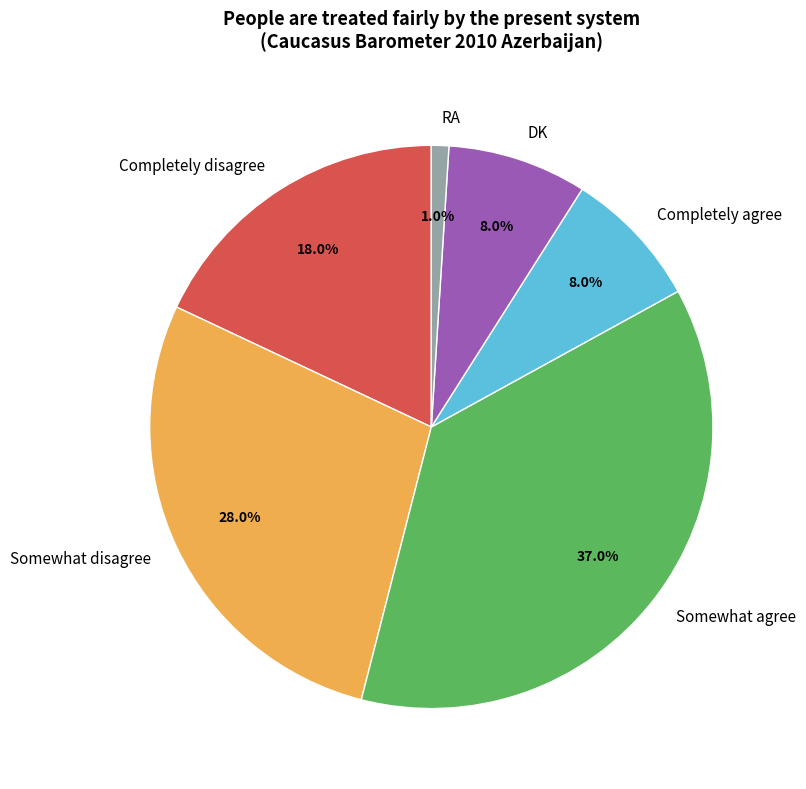

Does any single category account for the majority?

No